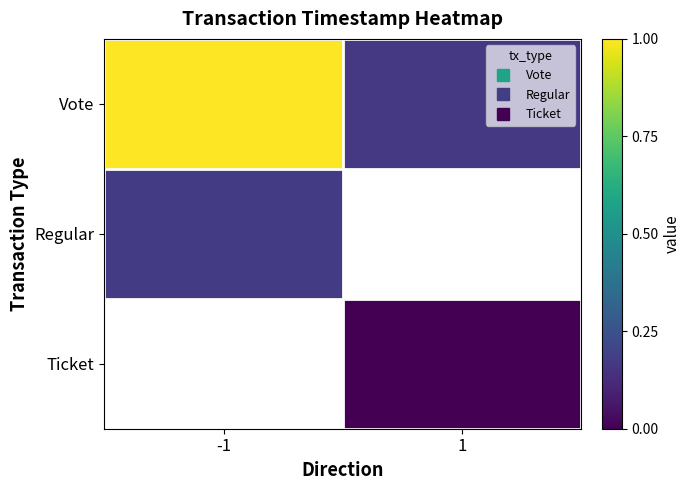

Which series changed the most between -1 and 1?

Vote